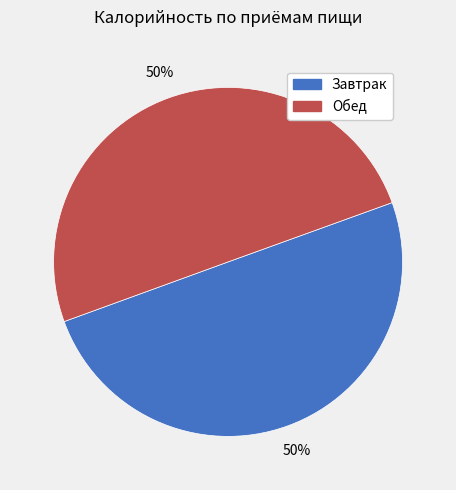

Is it true that Обед is 50% of the pie?

True